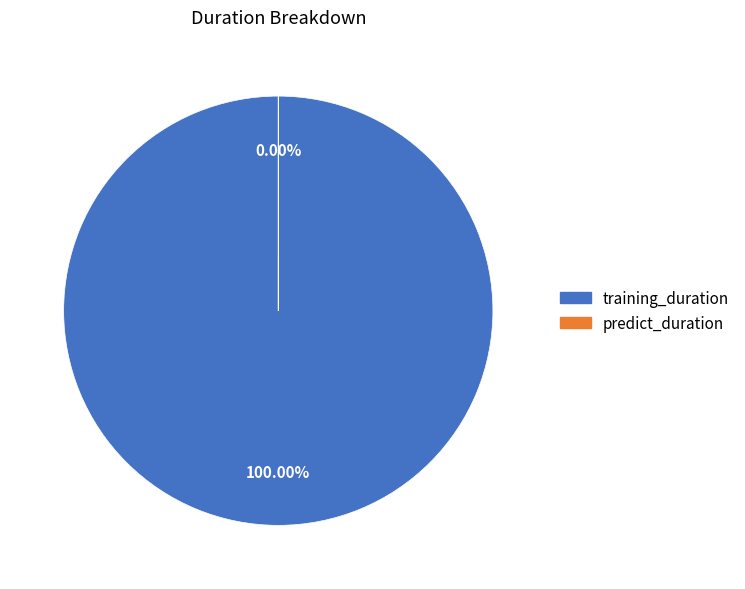

What is the majority slice?

training_duration